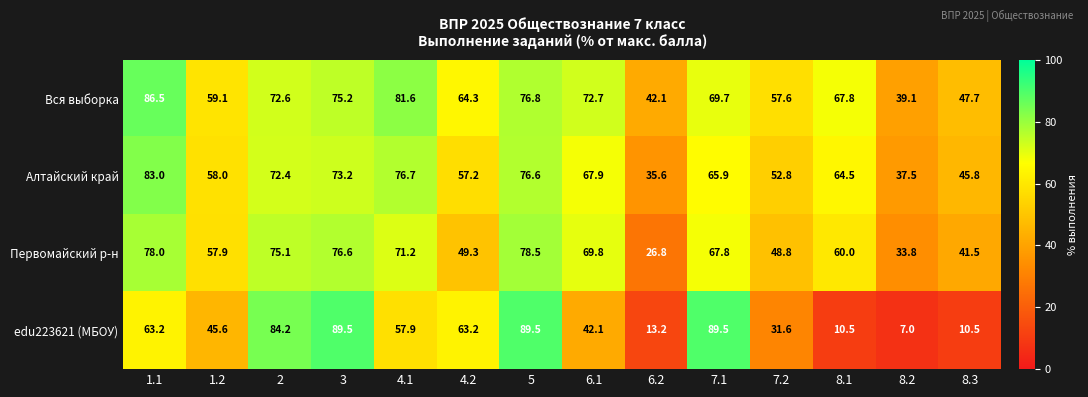

What is the difference between the Алтайский край values at 3 and 7.2?

20.4